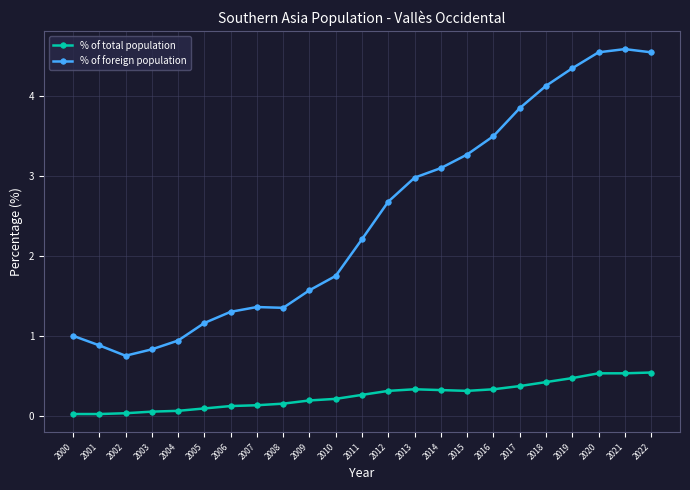

List the series in order of their peak value, lowest first.

% of total population, % of foreign population